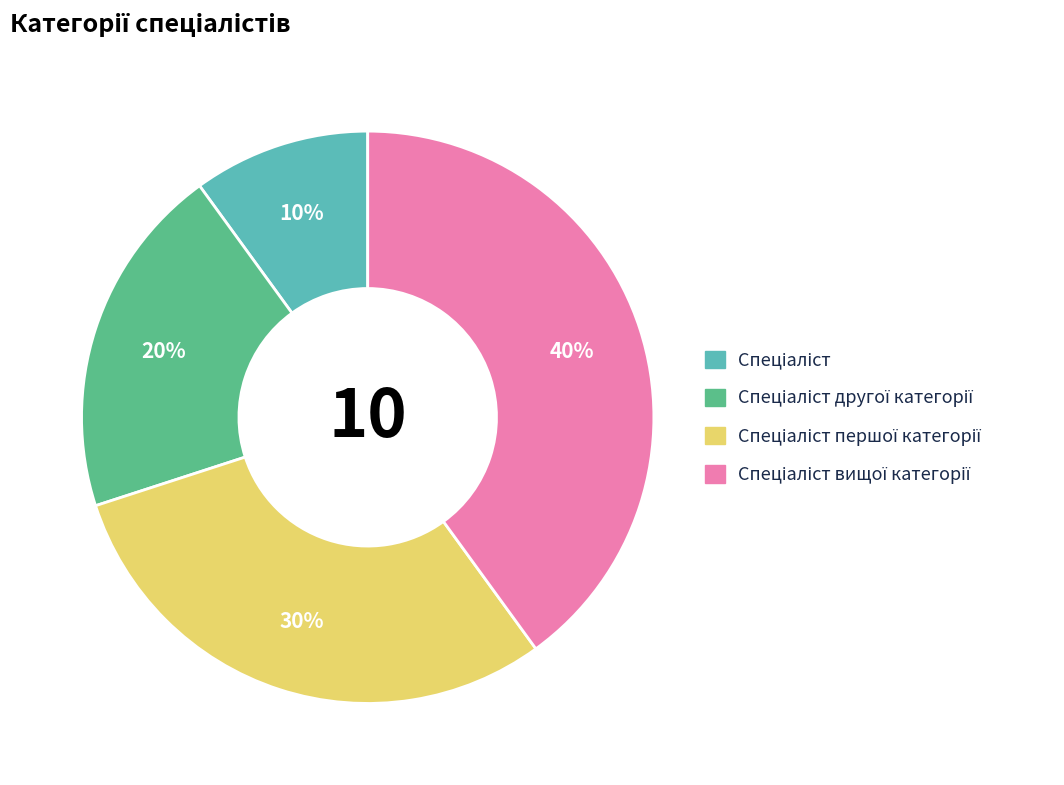

To the nearest percent, what is the difference between the largest and smallest slice percentages?

30%